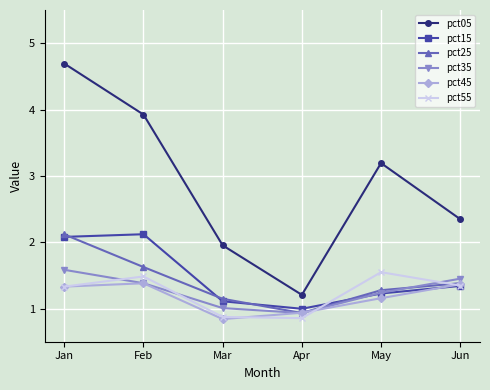

Which category has the lowest value in the pct15 series?

Apr